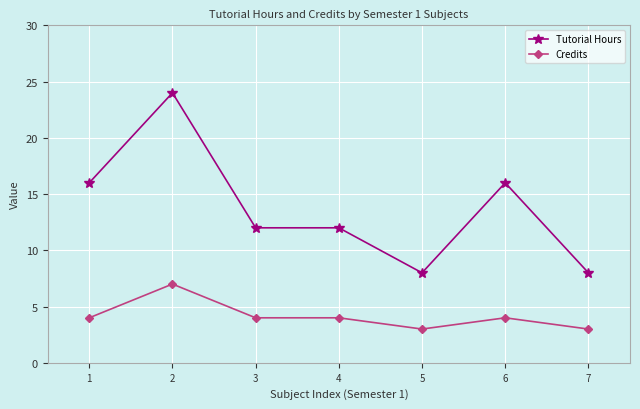

Count the number of categories in the chart.

7